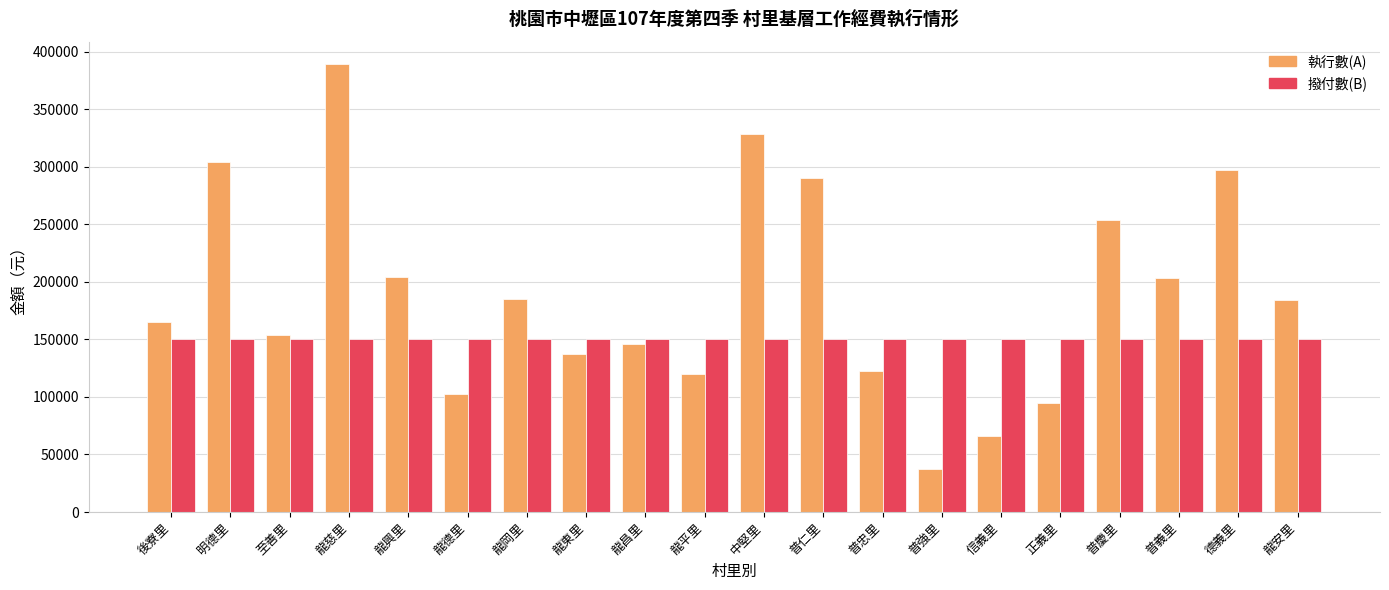

Rank the series by their average value, from lowest to highest.

撥付數(B), 執行數(A)